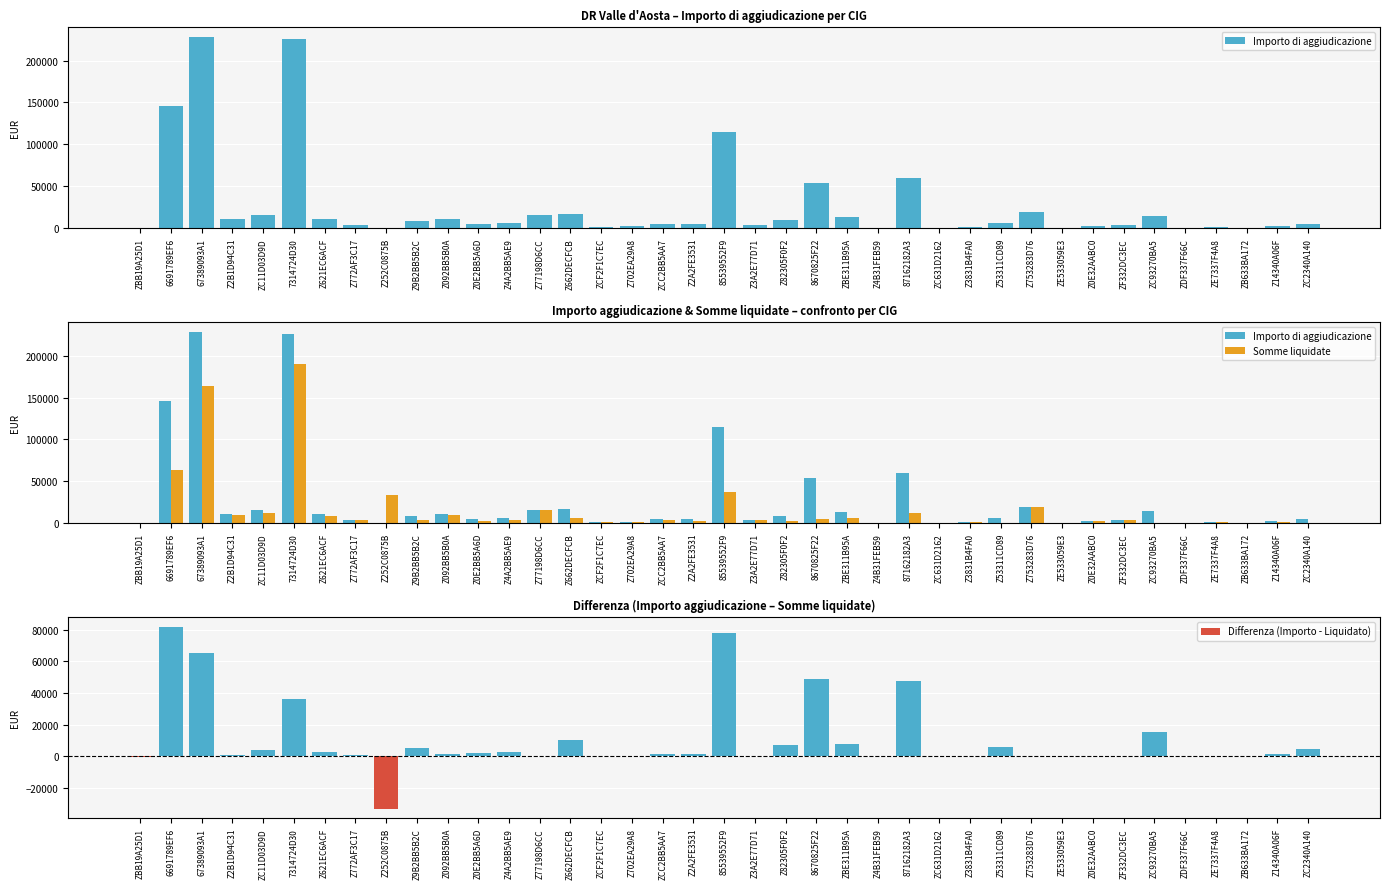

Reading left to right, what are all the values shown in this chart?

Importo di aggiudicazione: 0.0	145483.8	228298.6	10800.0	15732.8	225688.3	11243.4	4258.7	0.0	8761.1	10997.0	4602.5	6250.0	16009.2	16813.8	1756.2	2009.5	5372.0	4561.5	115385.1	3993.0	9202.2	54035.0	13300.0	360.0	60000.0	200.0	1220.0	6000.0	19500.0	292.1	2880.3	4141.6	15014.4	300.0	992.0	250.0	2751.0	4843.0
Somme liquidate: 193.2	63621.2	163284.5	10226.6	12028.6	189653.6	8544.6	3602.9	33428.1	3382.9	9387.0	2662.2	3554.4	16009.2	6750.0	1756.2	1728.4	4181.1	2978.3	37707.8	3993.0	2246.6	5414.9	5709.4	360.0	12717.3	200.0	1100.0	150.0	19500.0	292.1	2652.3	4141.6	0.0	0.0	992.0	250.0	1397.0	0.0
Differenza (Importo - Liquidato): -193.2	81862.6	65014.1	573.4	3704.2	36034.7	2698.8	655.8	-33428.1	5378.2	1610.0	1940.3	2695.6	0.0	10063.8	0.0	281.1	1190.9	1583.2	77677.3	0.0	6955.6	48620.1	7590.6	0.0	47282.7	0.0	120.0	5850.0	0.0	0.0	228.0	0.0	15014.4	300.0	0.0	0.0	1354.0	4843.0